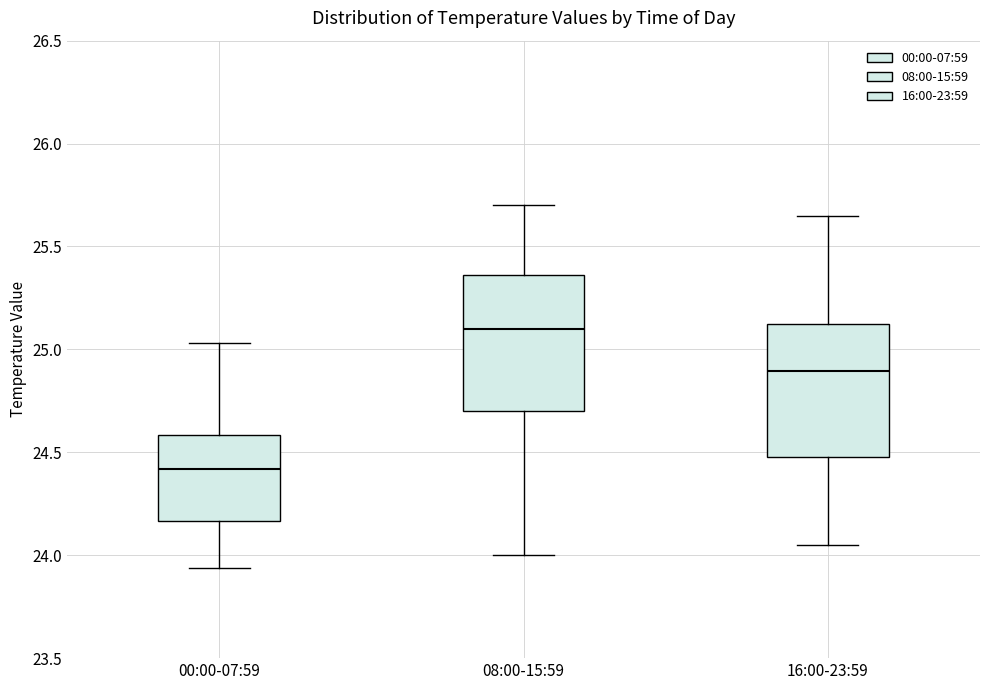

Reading left to right, transcribe this box plot: for each box, give where its median line is, the range the box spans, and where its two whiskers end, as read against the y-axis. The values are not printed on the chart, so give them approximately, as read against the axis.

00:00-07:59: median 24.40, box 24.15 to 24.60, whiskers 23.95 to 25.05
08:00-15:59: median 25.10, box 24.70 to 25.35, whiskers 24.00 to 25.70
16:00-23:59: median 24.90, box 24.50 to 25.15, whiskers 24.05 to 25.65